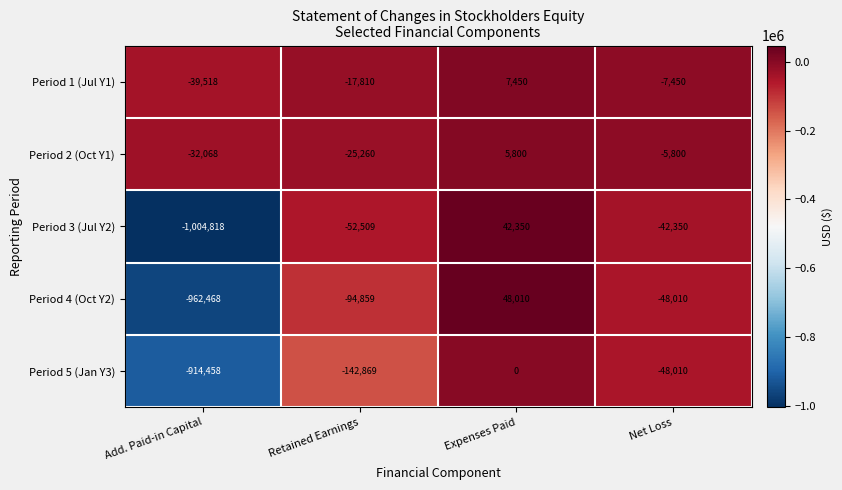

How many series are shown in this chart?

5